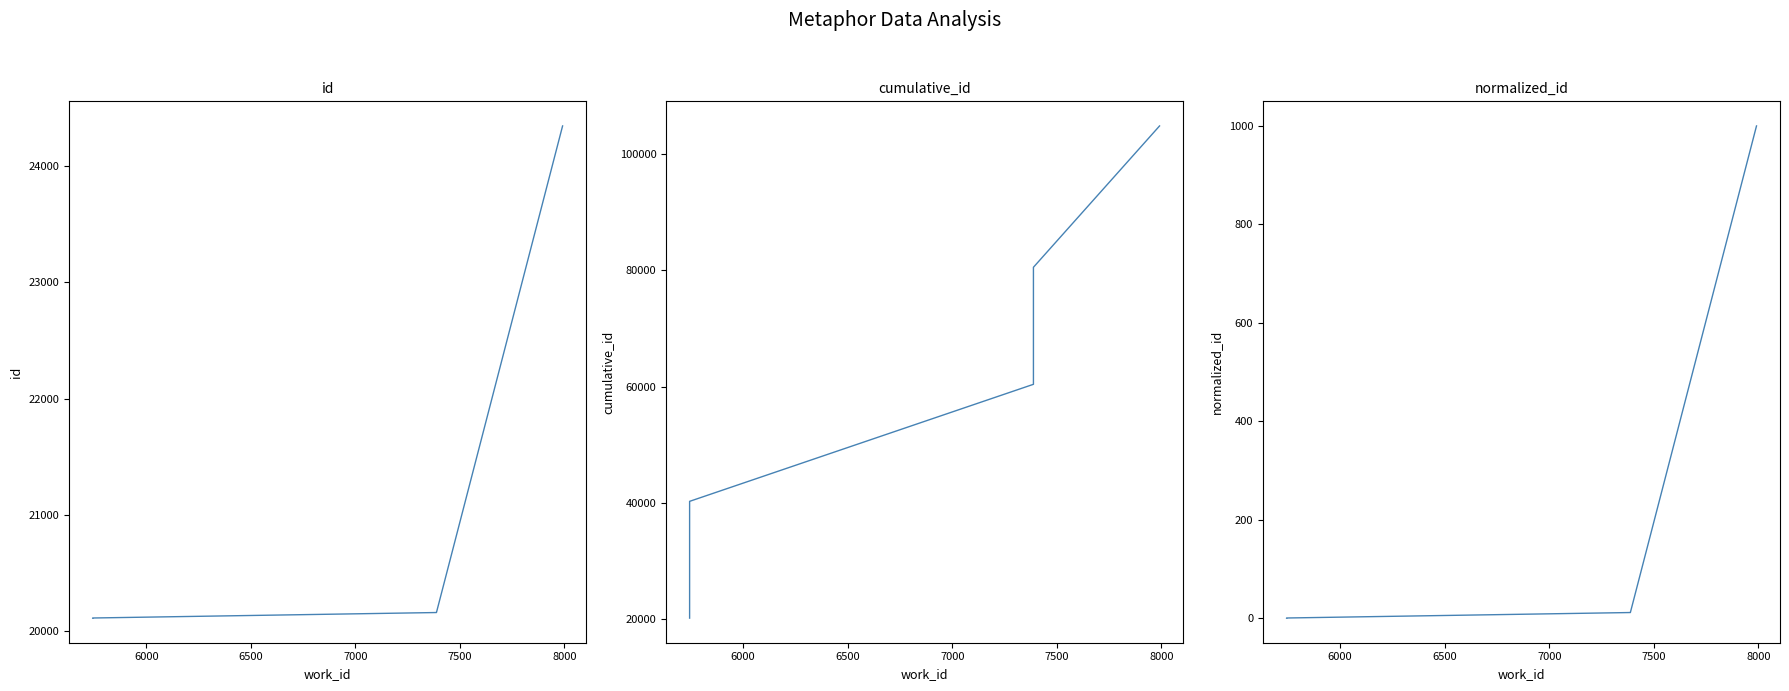

How many lines are shown in the chart?

3